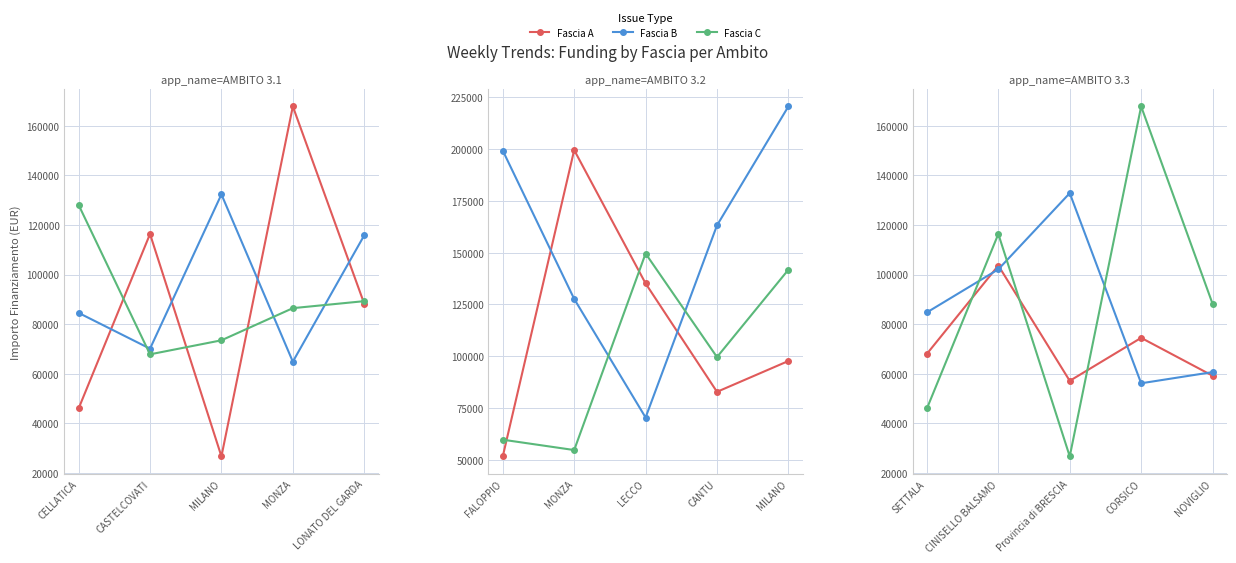

What position from the right is NOVIGLIO?

1